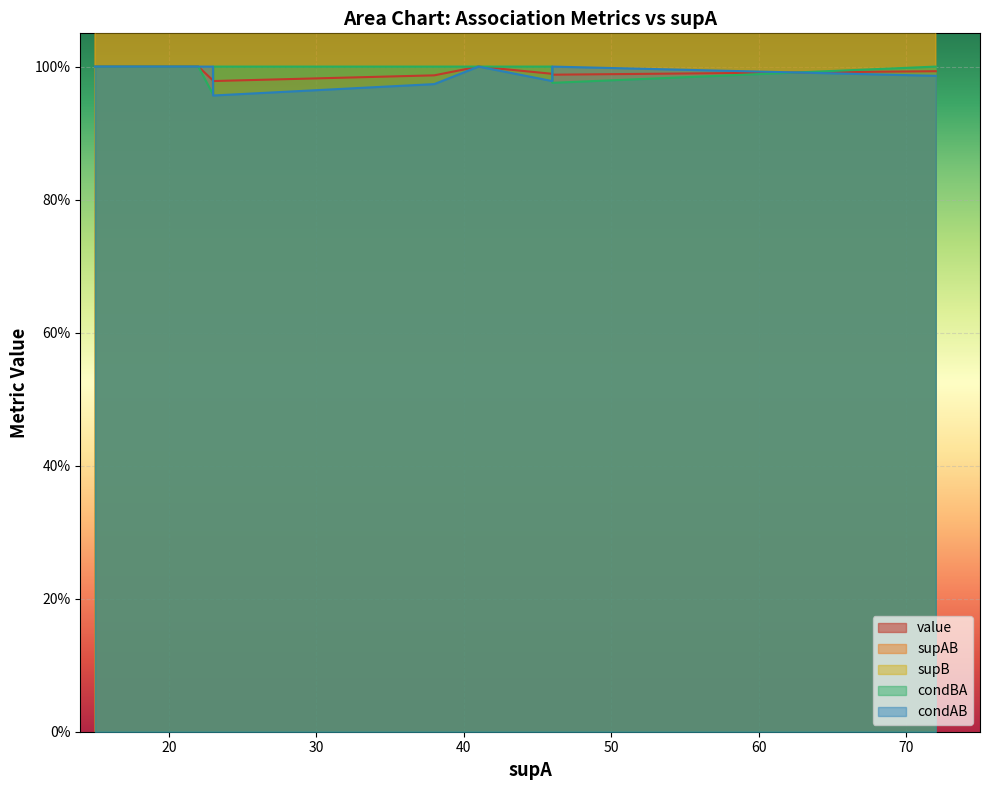

At which label does supAB first exceed 22?

41